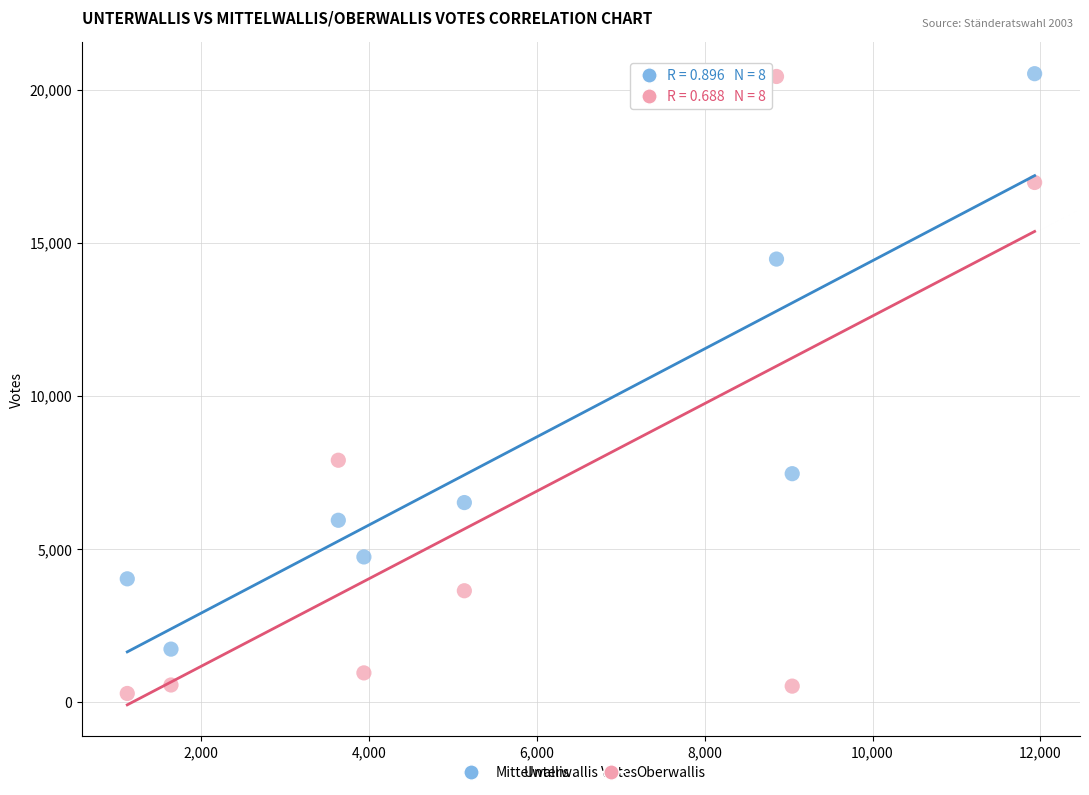

What is the X range (max minus min) for the scatter plot?

10813